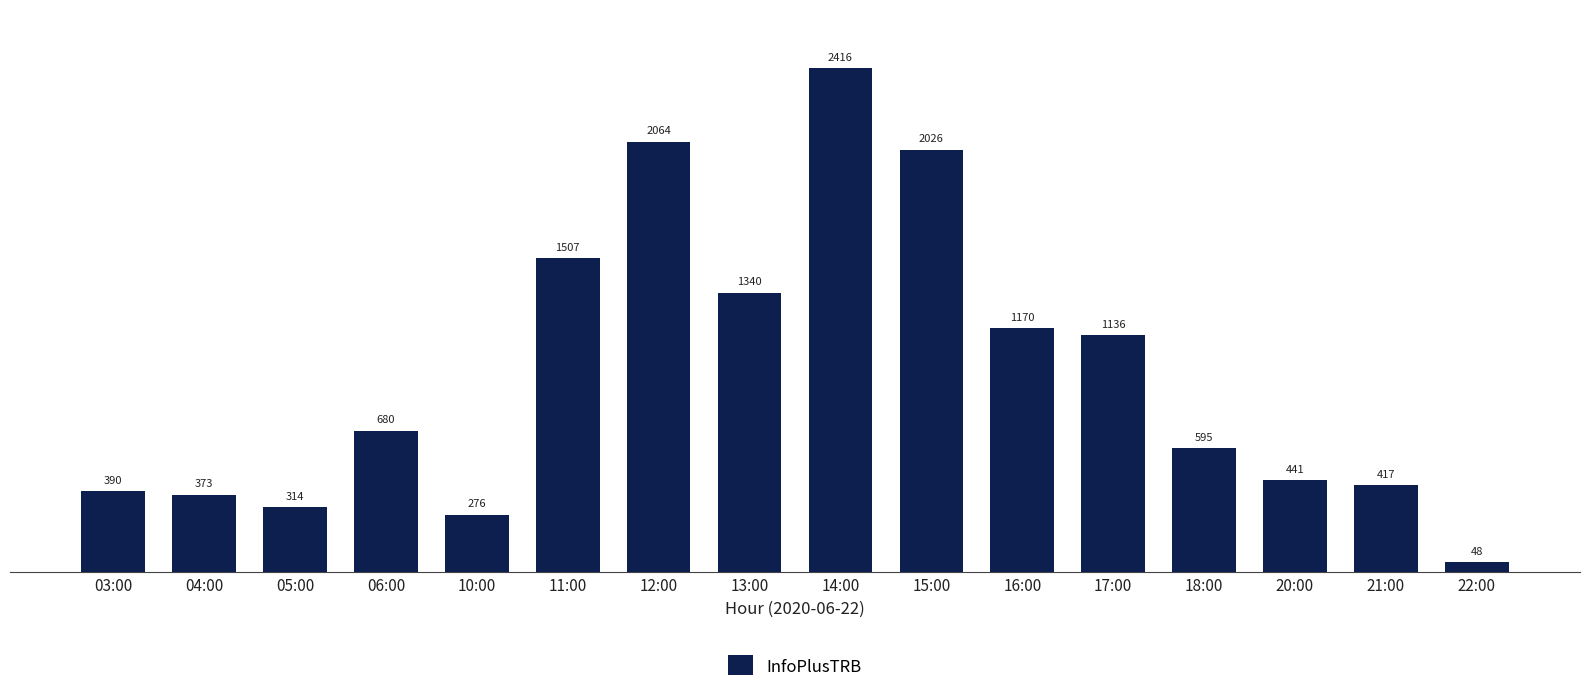

How many values are below 680?

8